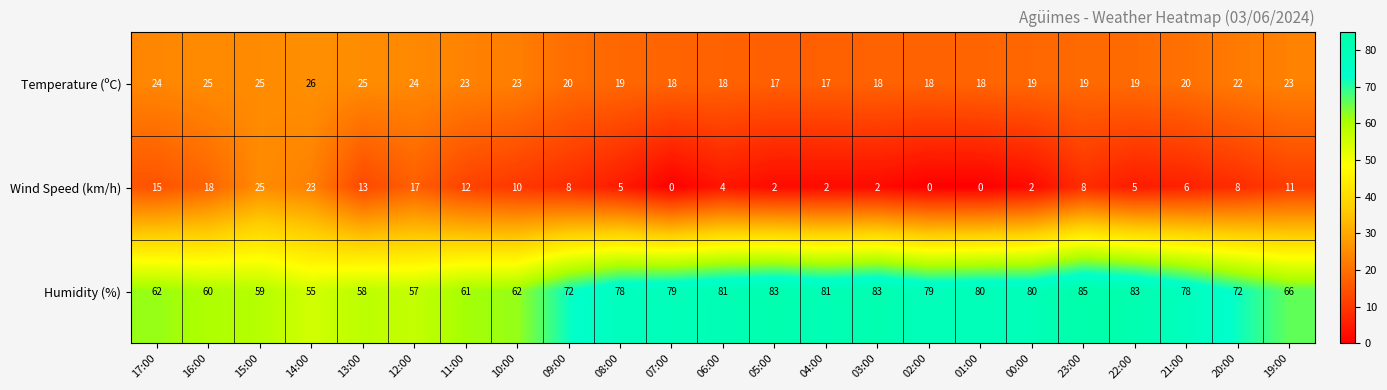

What is the difference between the Temperature (ºC) values at 10:00 and 06:00?

5